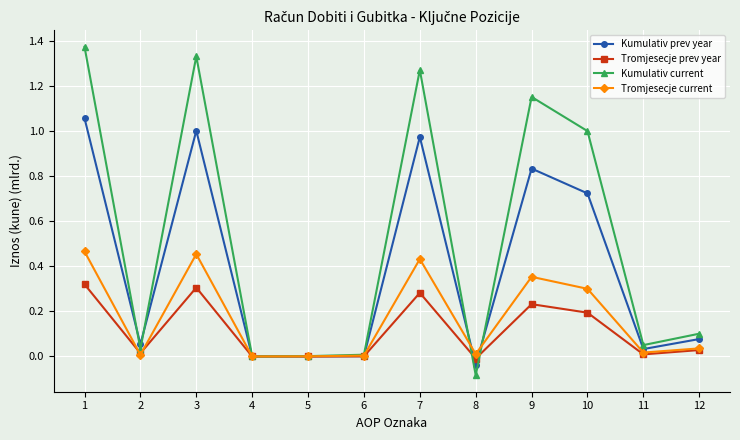

True or false: Kumulativ current has more than 0 interior local peaks.

True